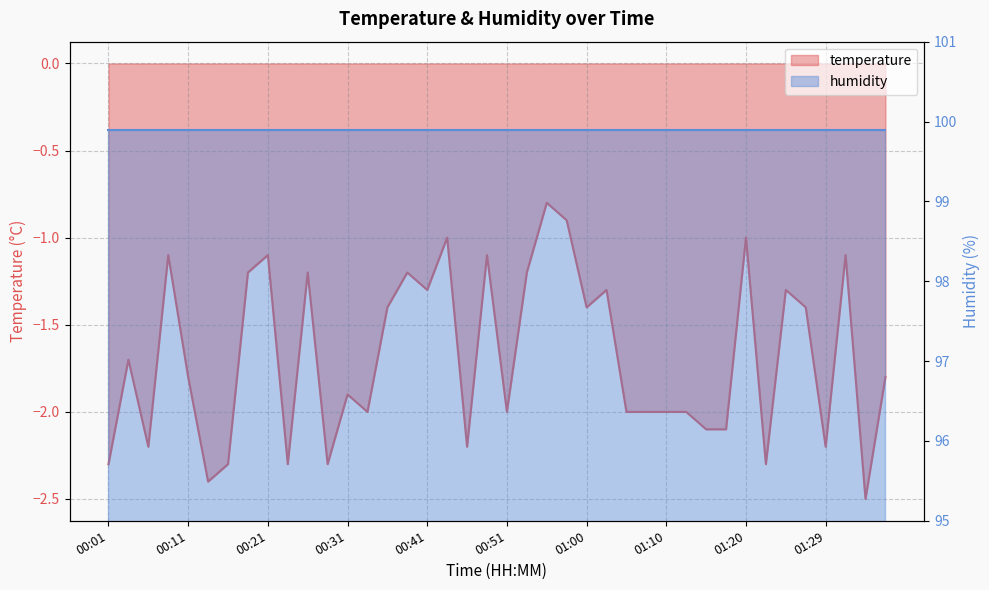

What is the change in value from 00:51 to 01:15?

-0.1